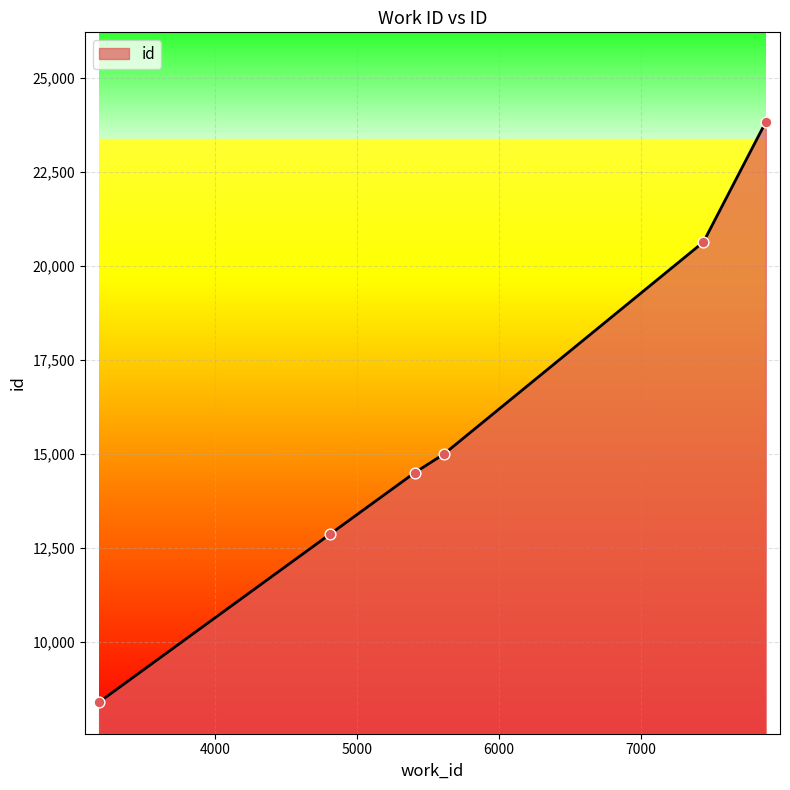

What is the average value?

15869